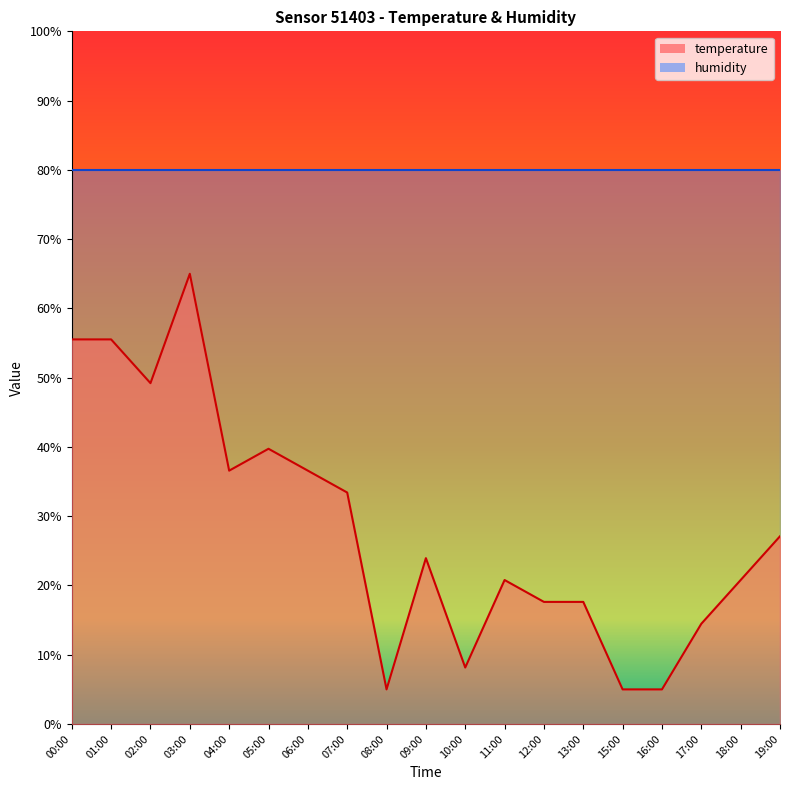

What is the label of the 16th point from the right?

03:00